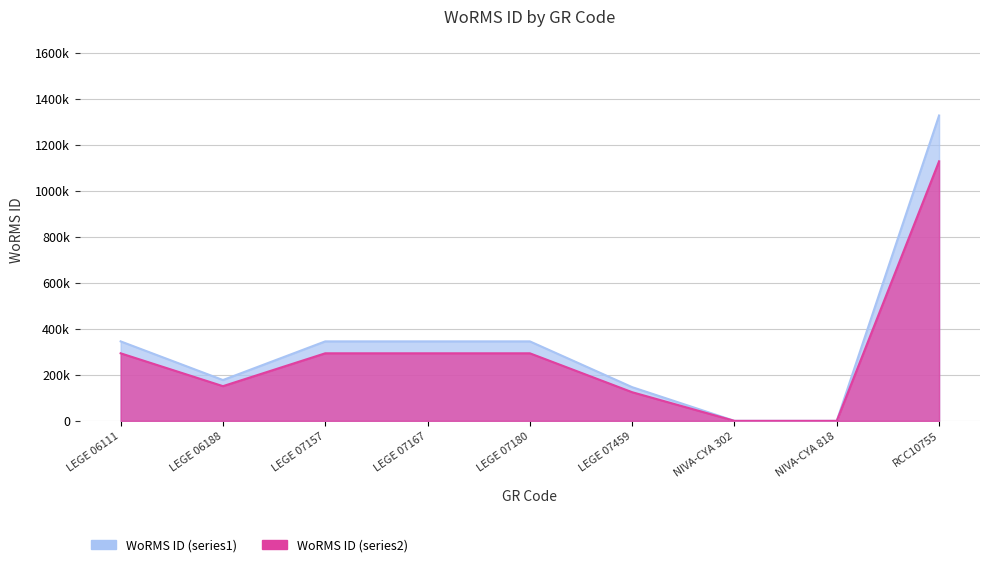

True or false: WoRMS ID (series2) and WoRMS ID (series1) intersect in this chart.

False